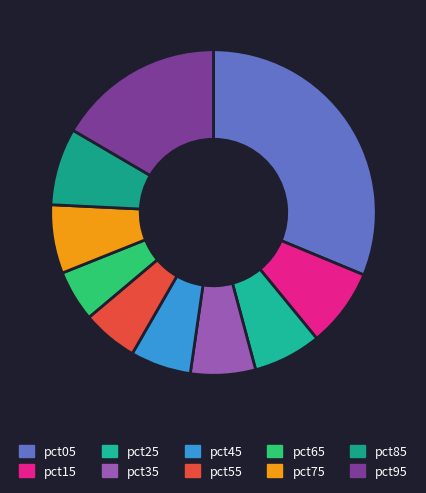

How many segments does this pie chart have?

10